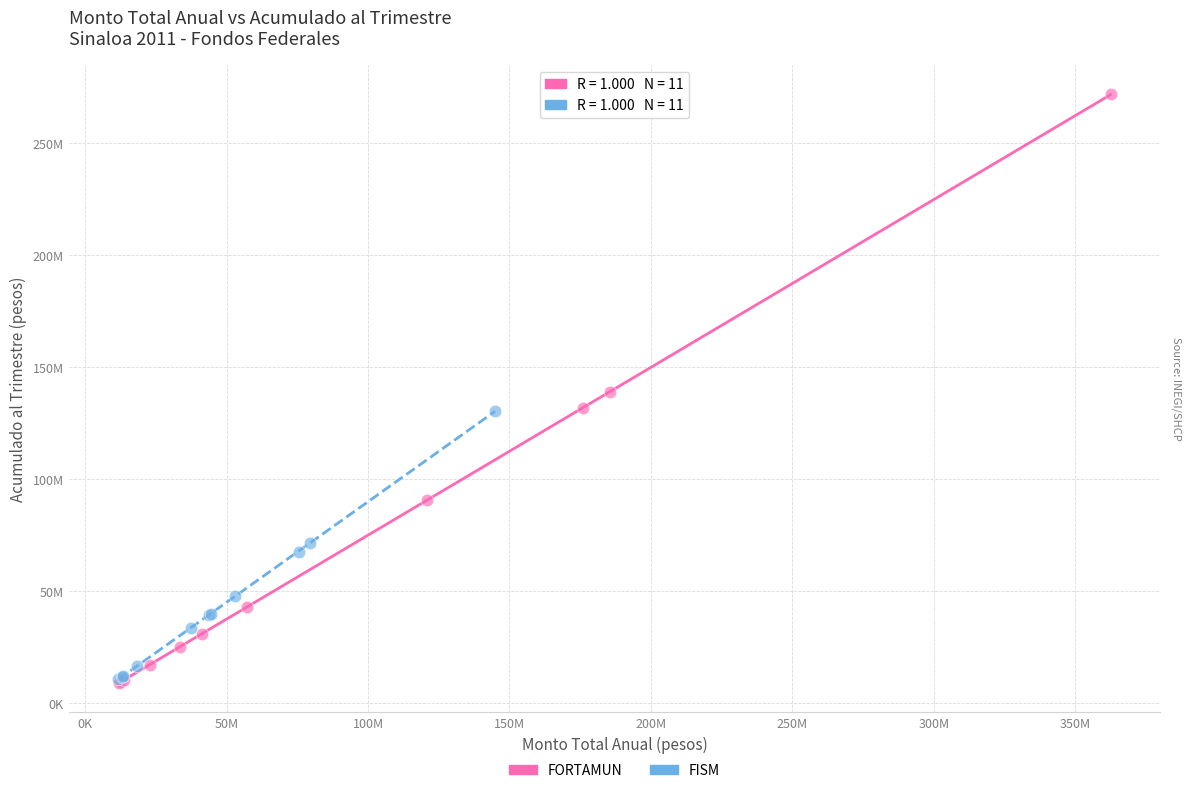

Which series has the largest Y range (max minus min)?

FORTAMUN